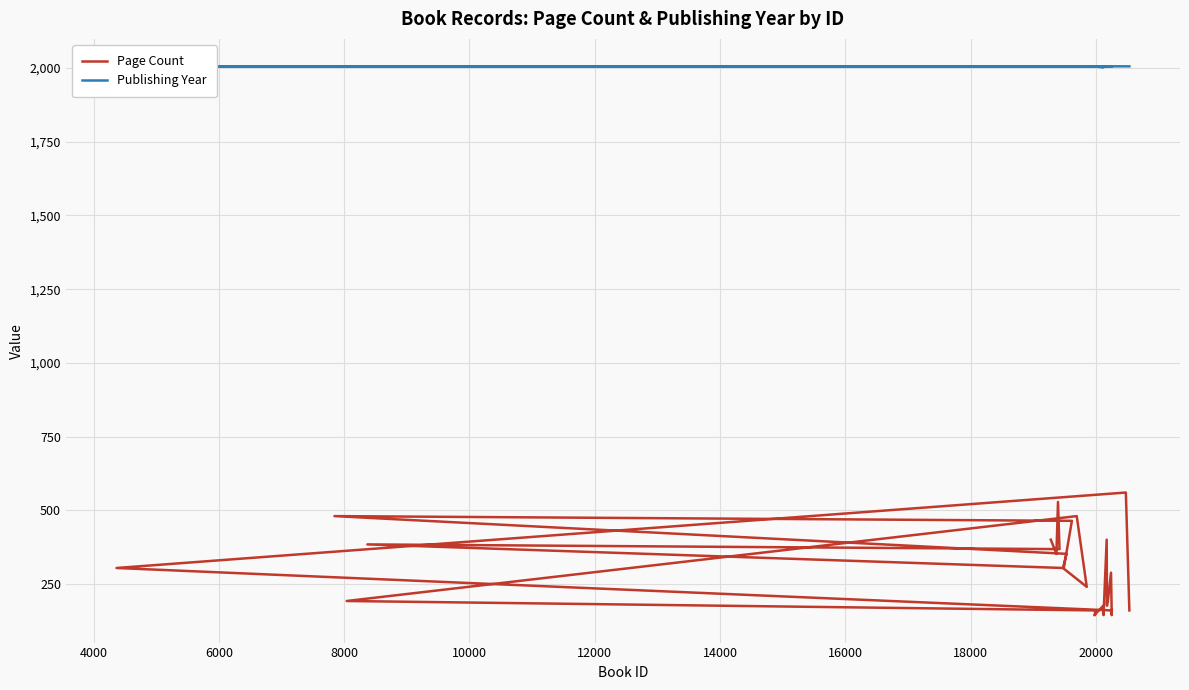

How many values in the Publishing Year series are below 2006?

1